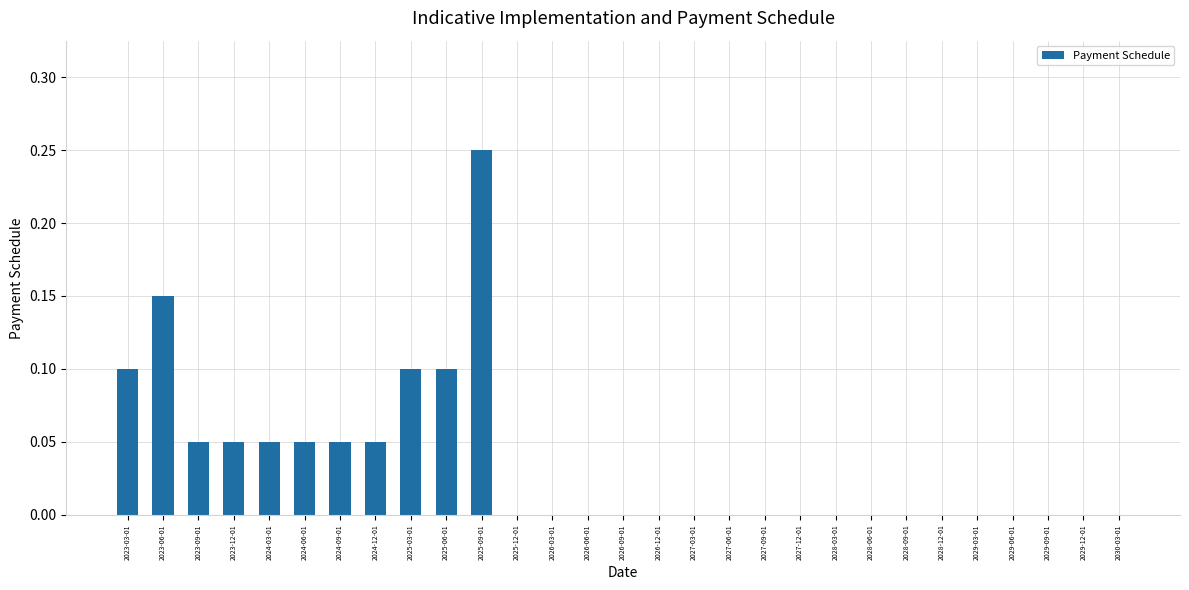

Is it true that the value at 2024-09-01 is 0.1?

True